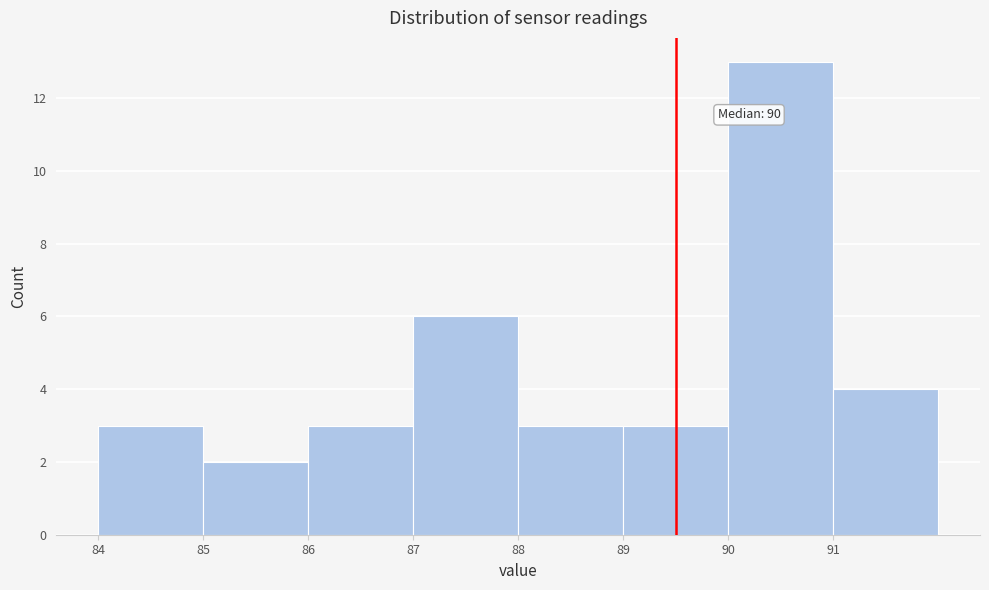

Reading left to right, extract all data points from this chart.

84=3	85=2	86=3	87=6	88=3	89=3	90=13	91=4